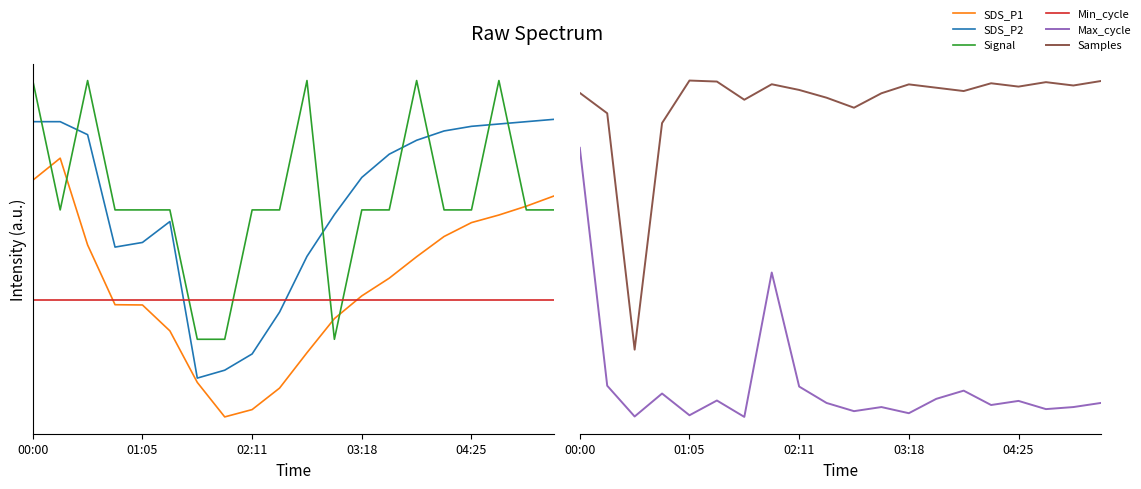

At which category is the sum across all series the highest?

00:00